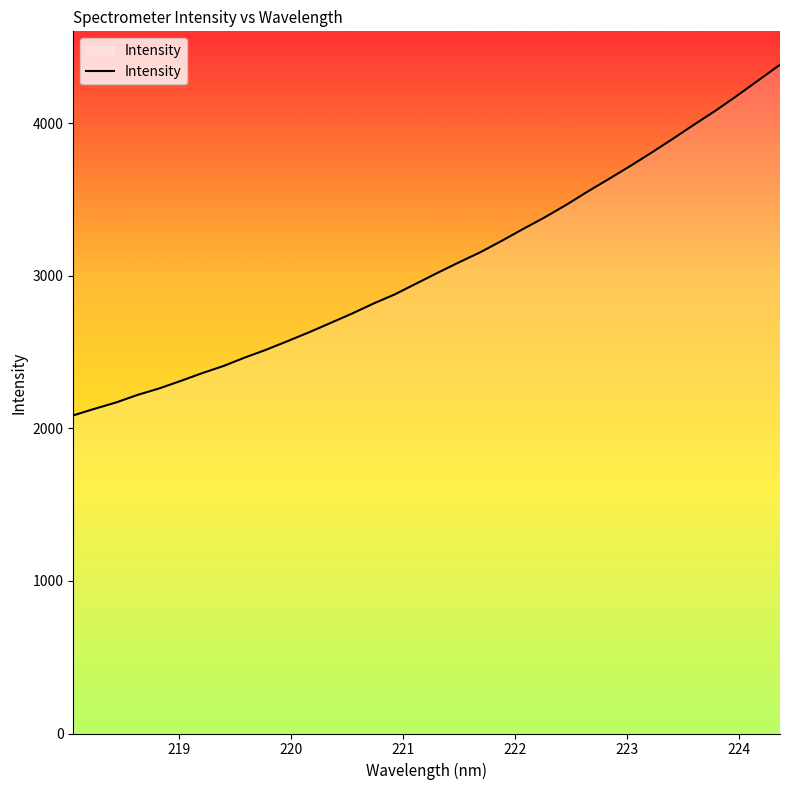

How many series are shown in this chart?

1